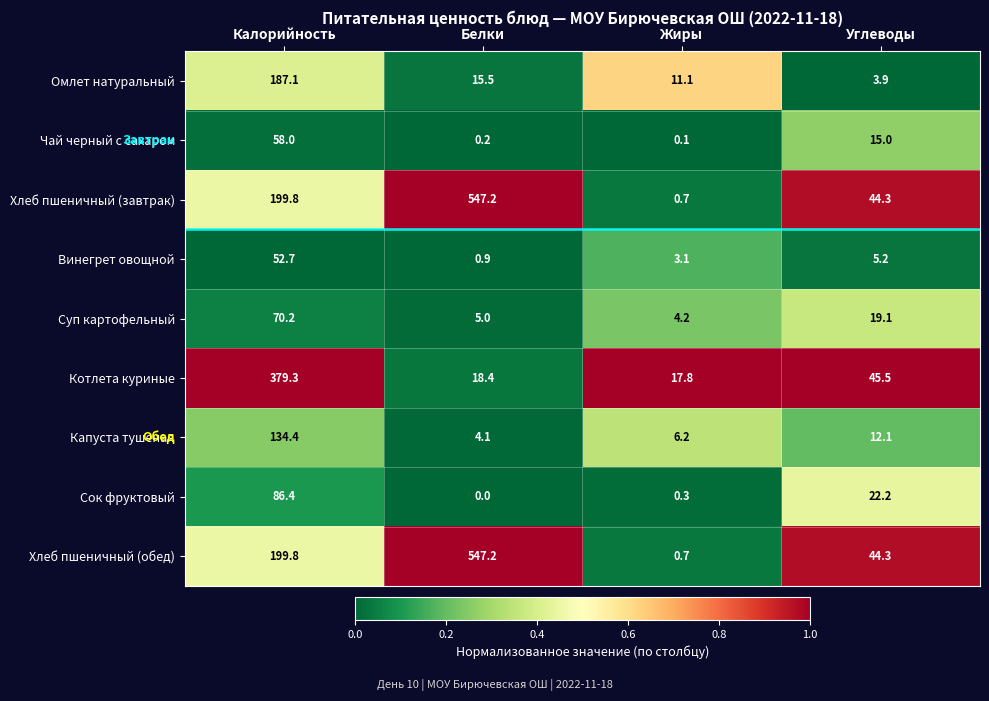

At which label does Чай черный с сахаром first exceed 15?

Калорийность